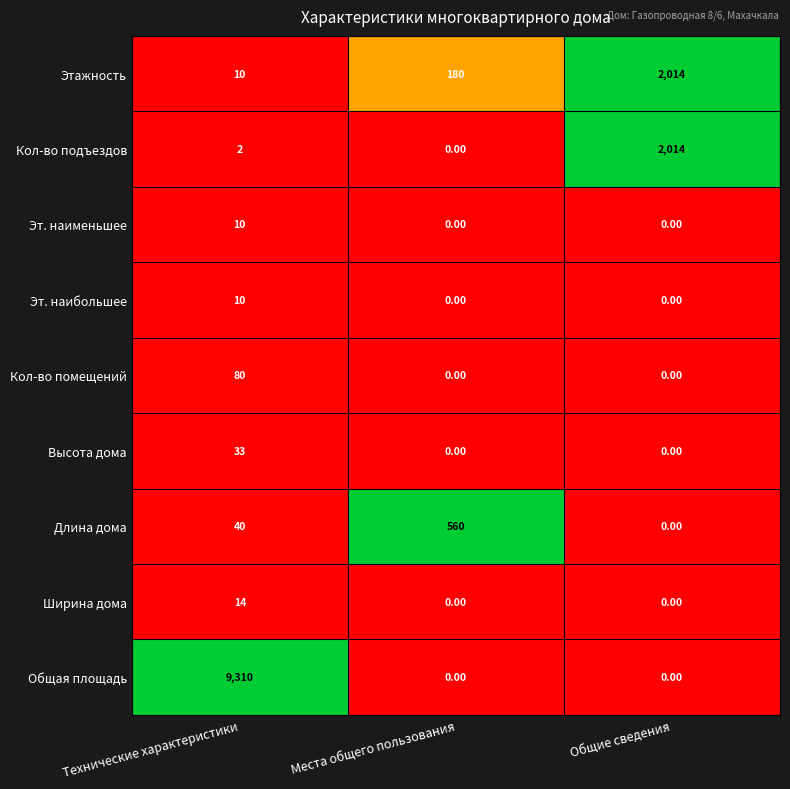

What is the difference between the maximum and minimum values in the Эт. наибольшее series?

10